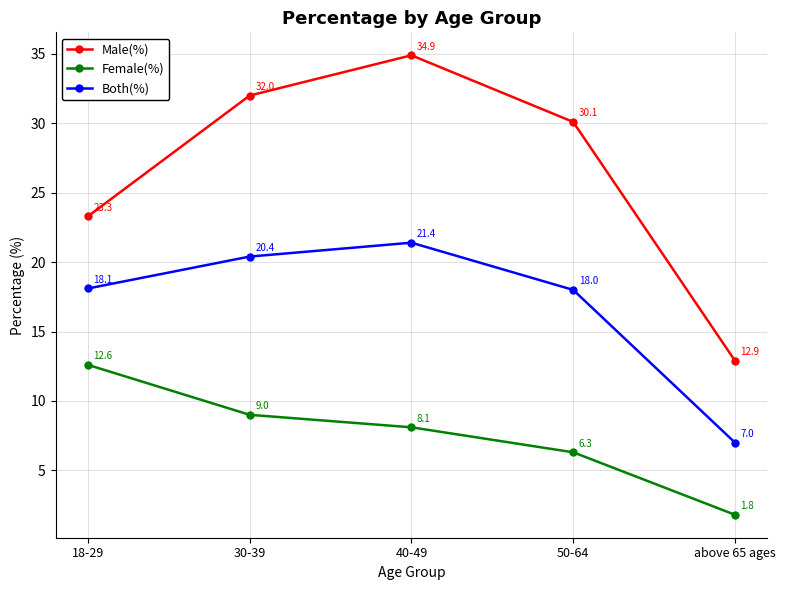

What is the difference between the Both(%) values at 40-49 and above 65 ages?

14.4